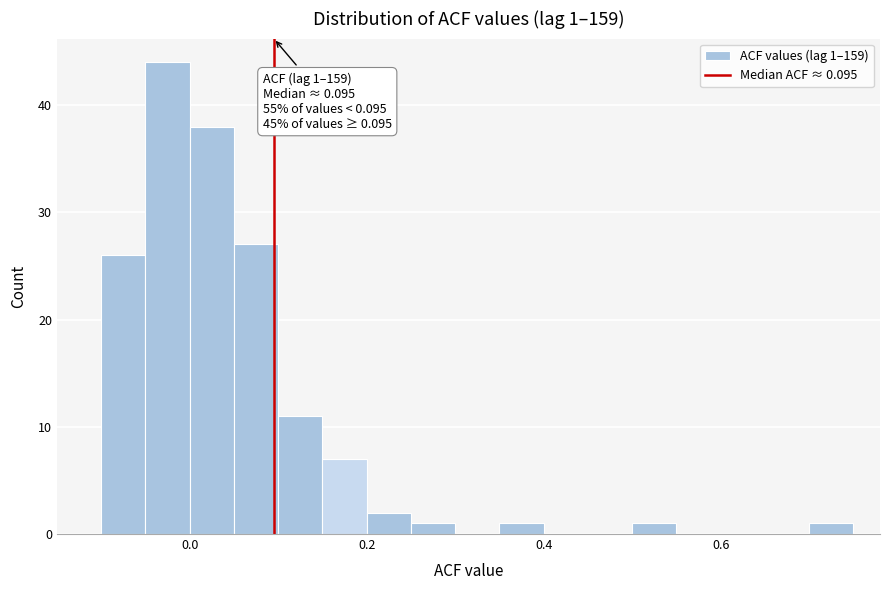

Around what value on the x-axis is the tallest bar? Give the approximate position of its centre, as read against the axis.

-0.02